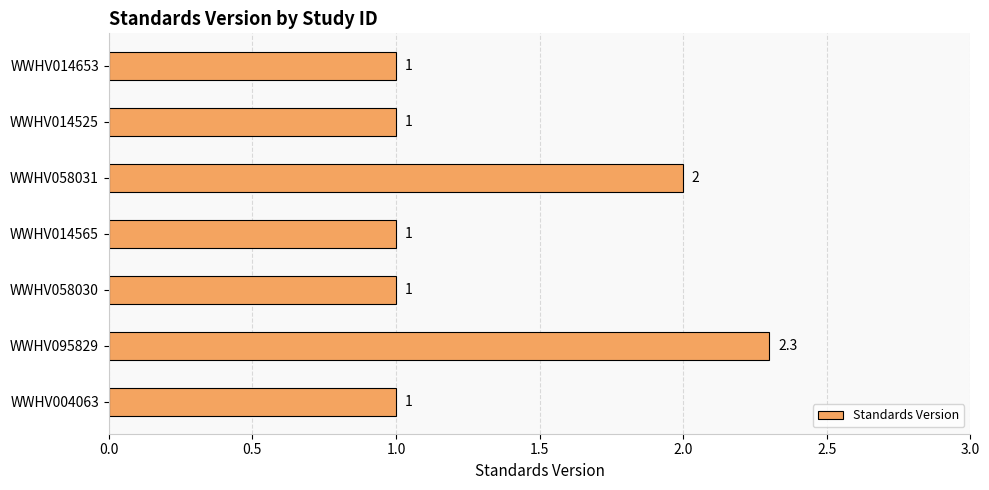

True or false: the data shows 3.4 at WWHV058031.

False